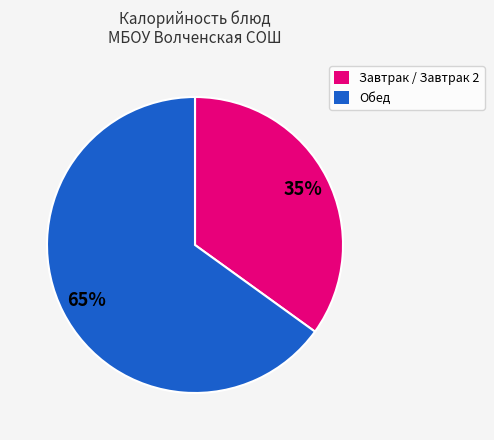

To the nearest percent, what is the difference between the largest and smallest slice percentages?

30%